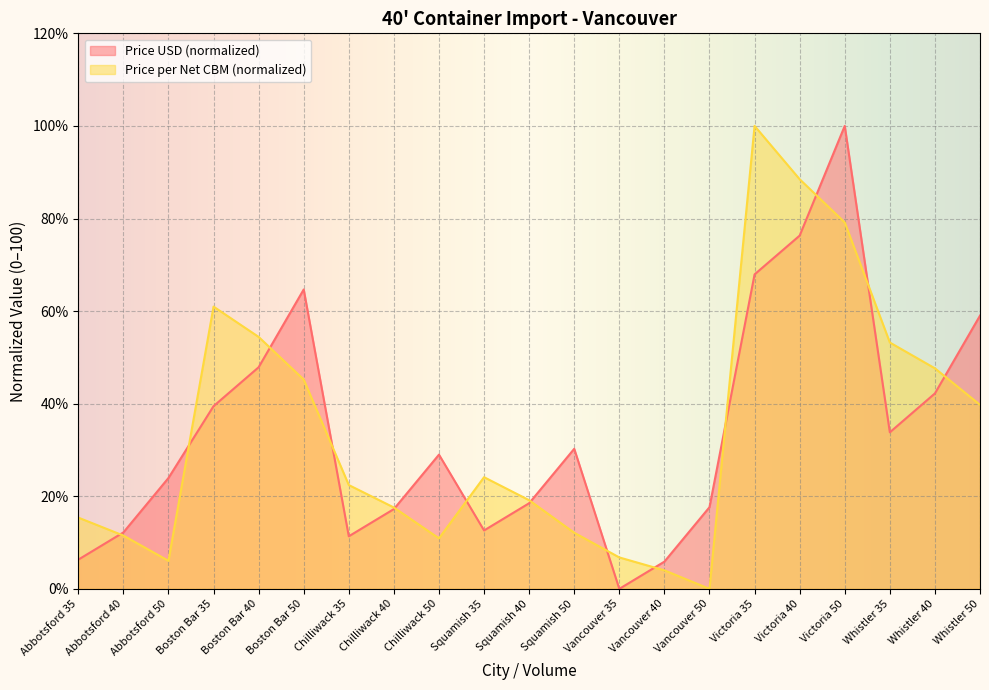

Which series has the largest total across all categories?

Price per Net CBM